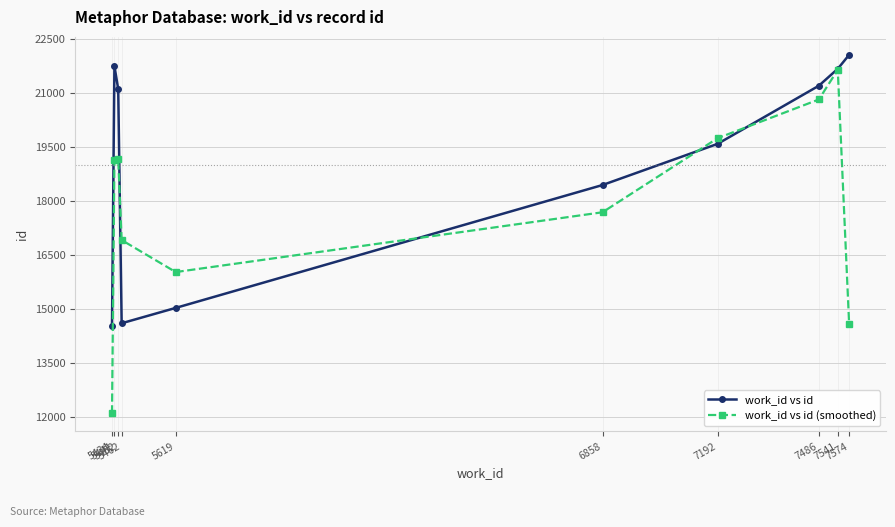

Which series has the largest range (max minus min)?

work_id vs id (smoothed)